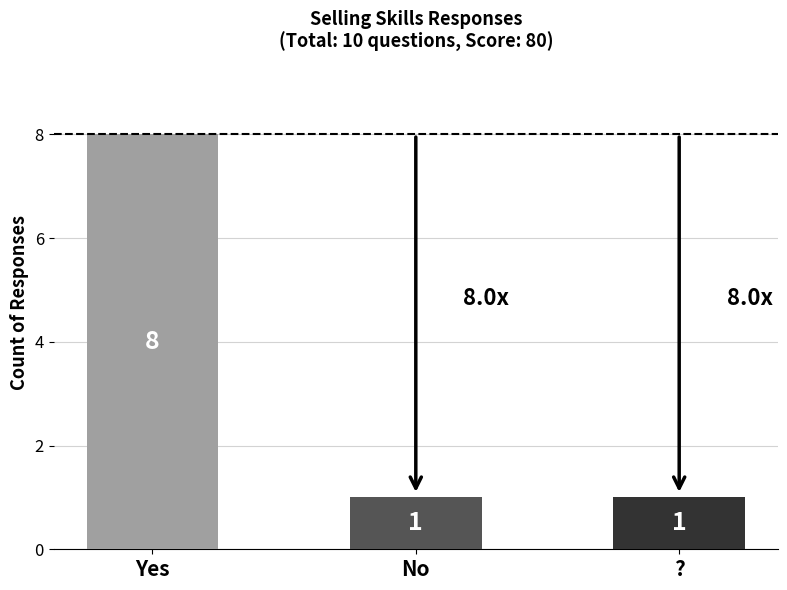

The value at ? is 1. True or false?

True